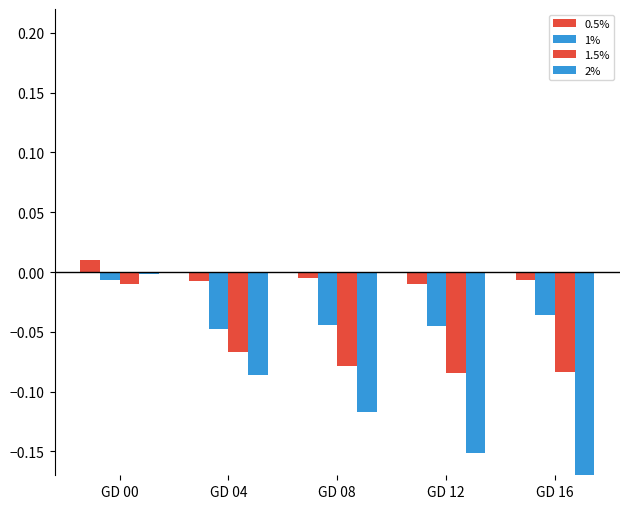

Reading left to right, transcribe all the data shown in this chart.

0.5%: GD 00=0.0	GD 04=-0.0	GD 08=-0.0	GD 12=-0.0	GD 16=-0.0
1%: GD 00=-0.0	GD 04=-0.0	GD 08=-0.0	GD 12=-0.0	GD 16=-0.0
1.5%: GD 00=-0.0	GD 04=-0.1	GD 08=-0.1	GD 12=-0.1	GD 16=-0.1
2%: GD 00=-0.0	GD 04=-0.1	GD 08=-0.1	GD 12=-0.2	GD 16=-0.2